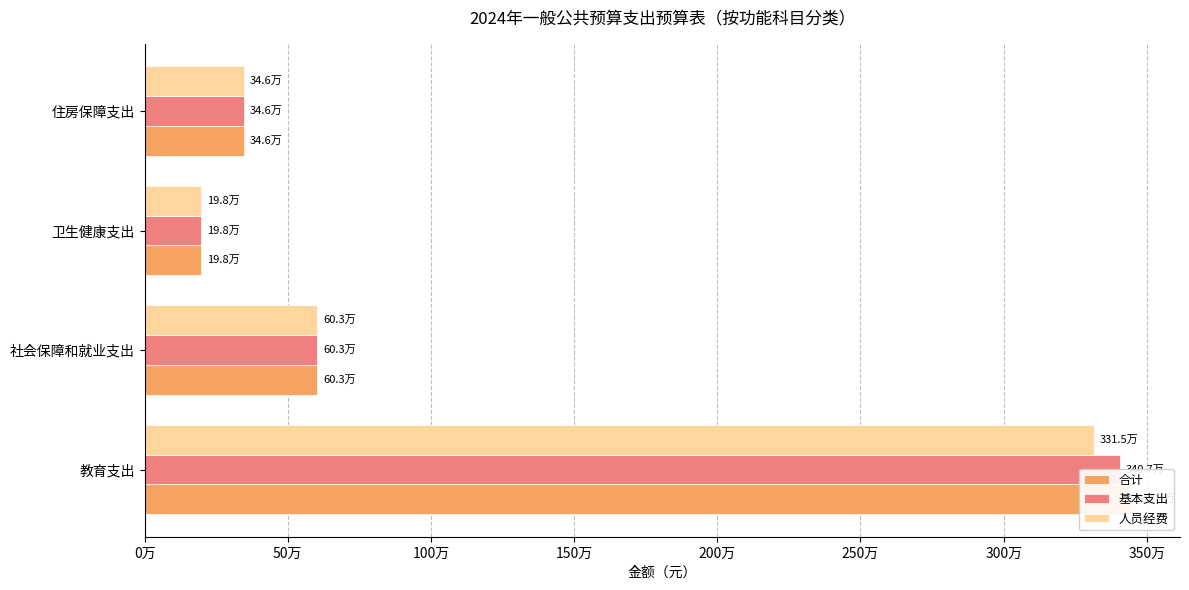

At 教育支出, list the series in order from smallest to largest.

人员经费, 基本支出, 合计